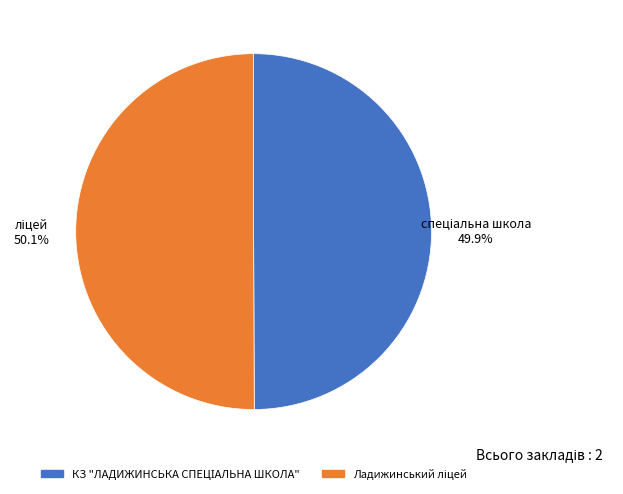

Is there any slice that represents more than half of the pie?

Yes